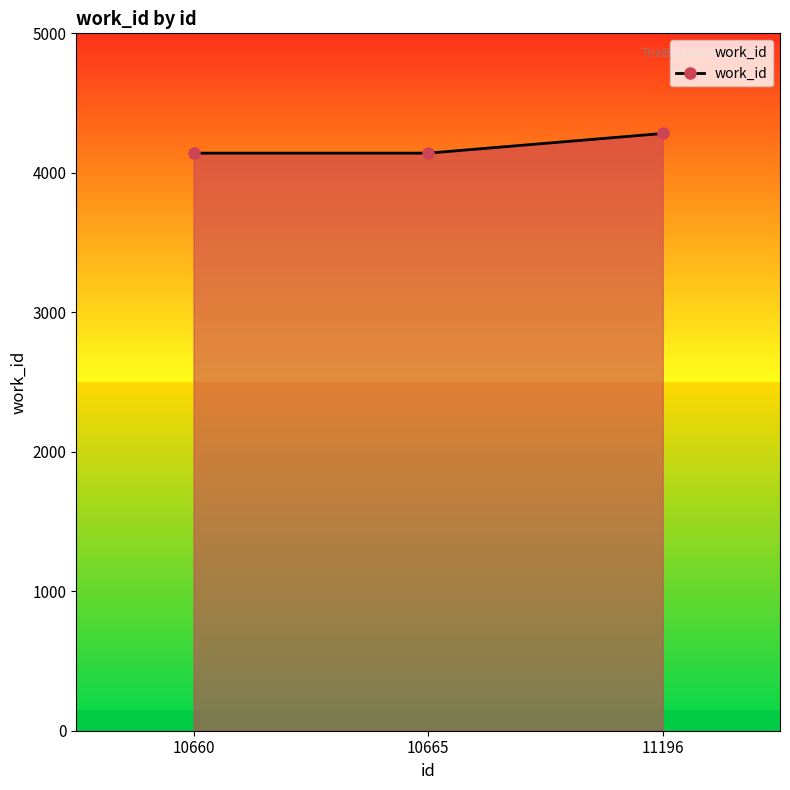

What is the average value?

4188